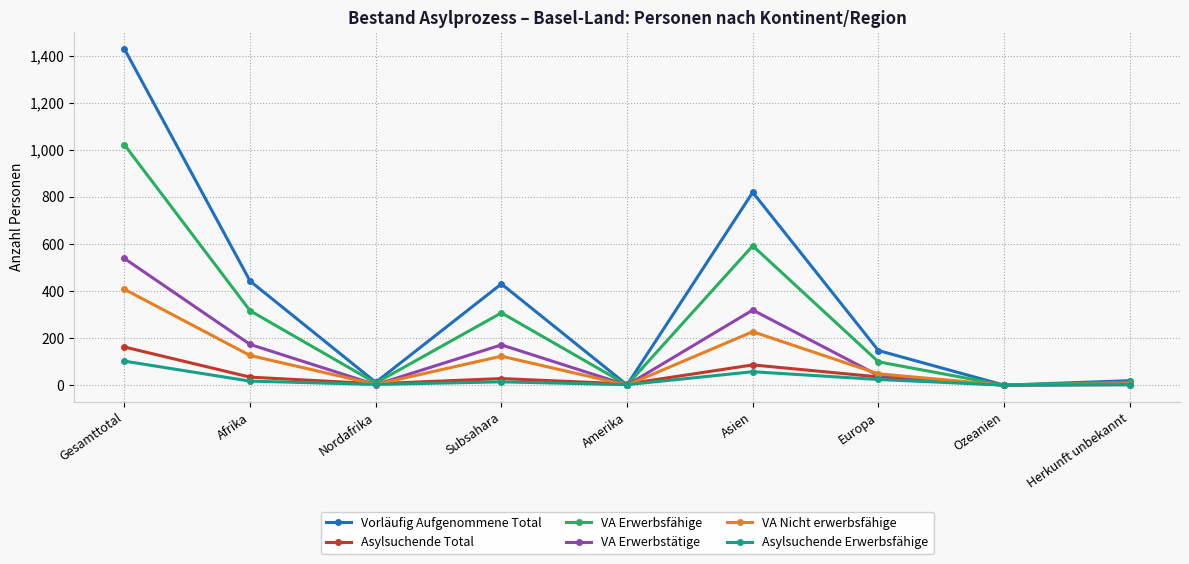

How many lines are shown in the chart?

6